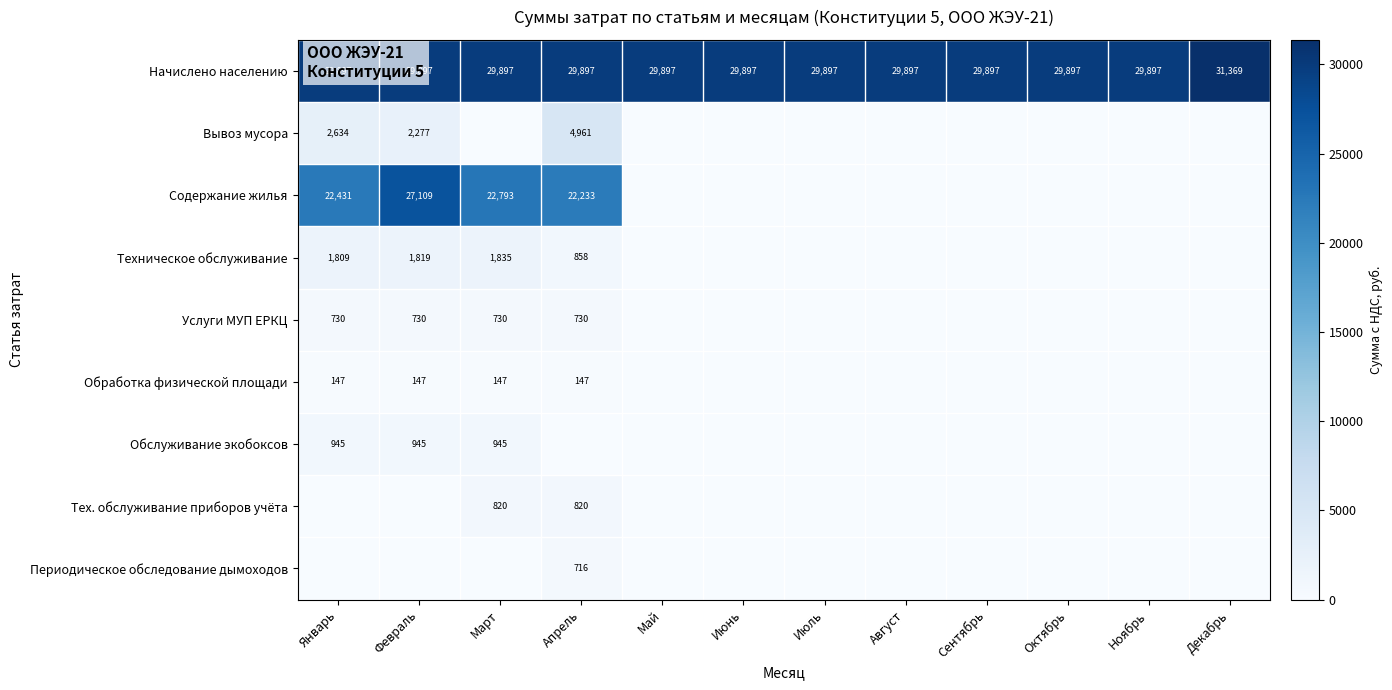

Which has a higher value, Апрель or Январь?

Апрель